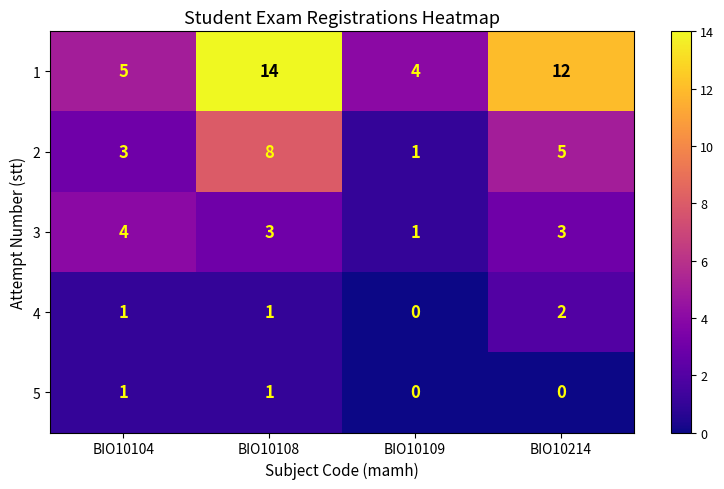

What is the maximum value shown in the chart?

14